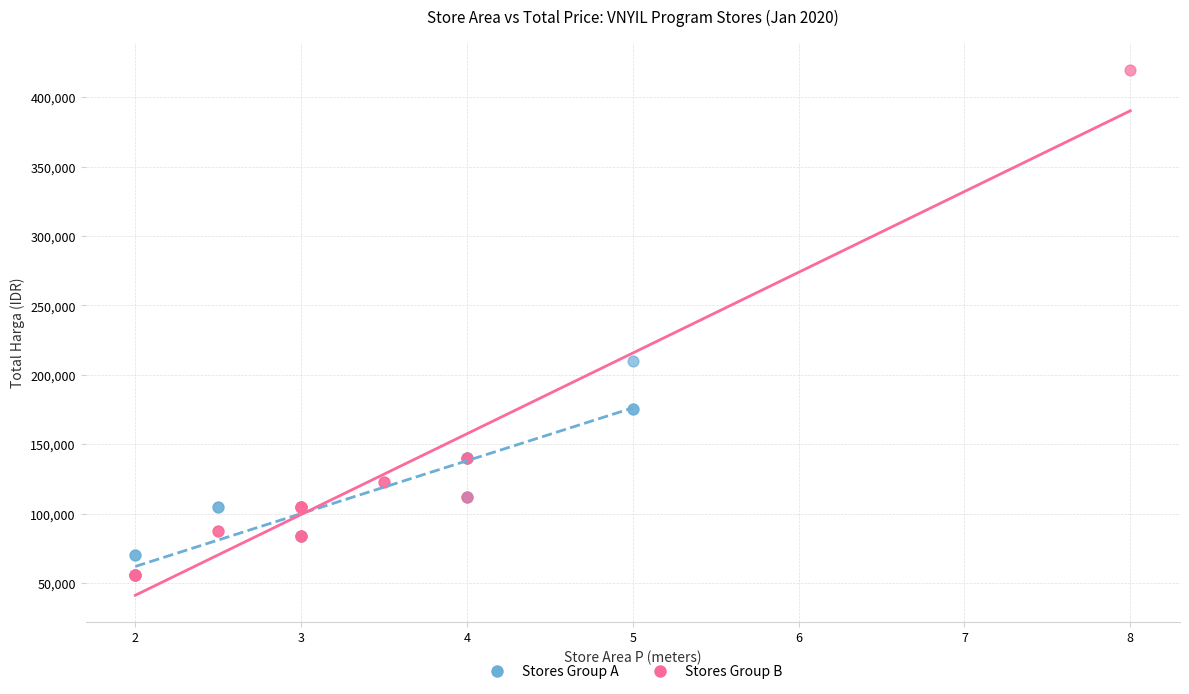

Which series contains the highest Y value?

Stores Group B